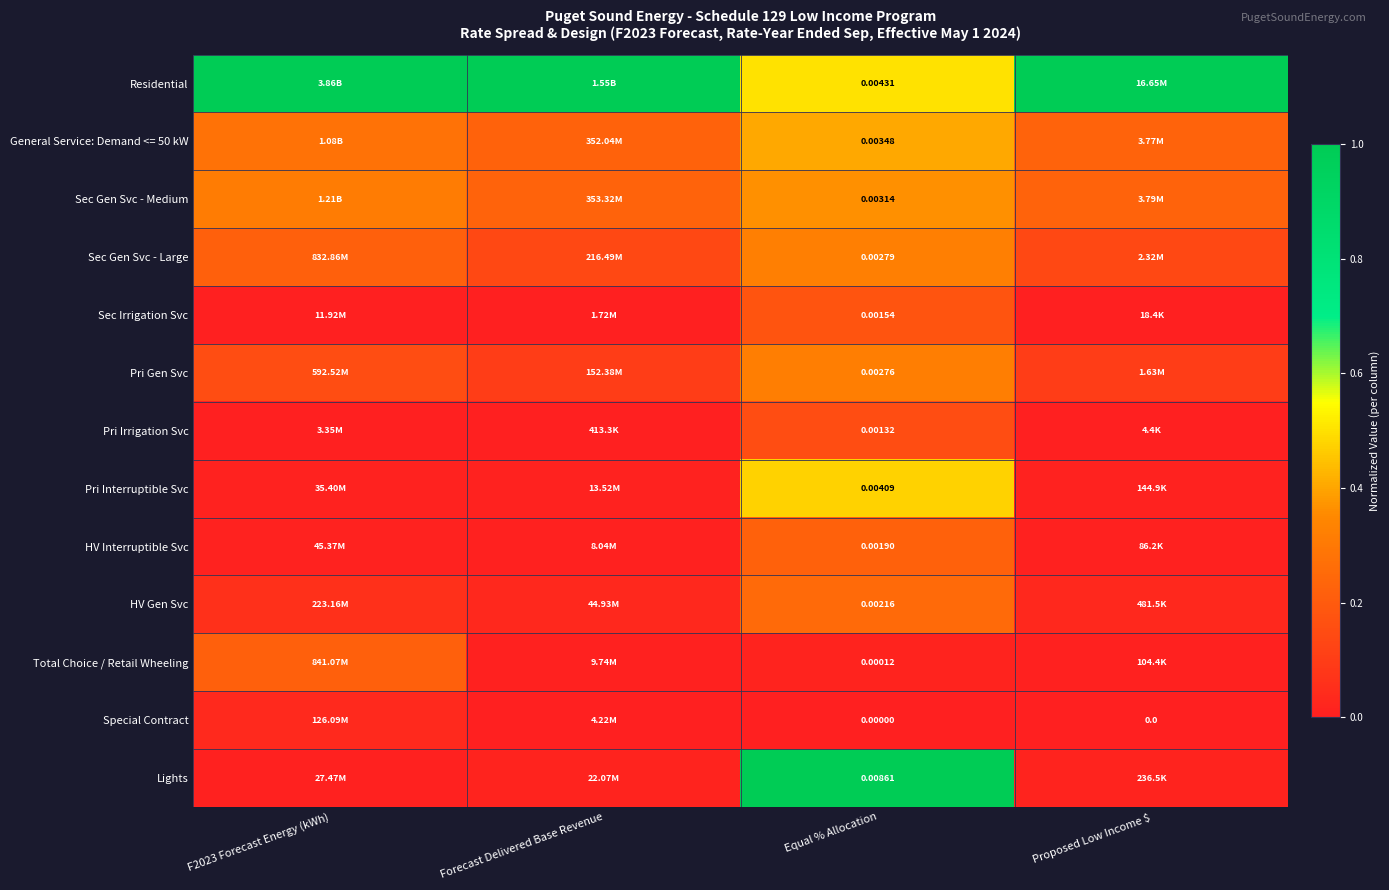

Is the value of Pri Gen Svc at Equal % Allocation greater than the value of Pri Interruptible Svc at Equal % Allocation?

No